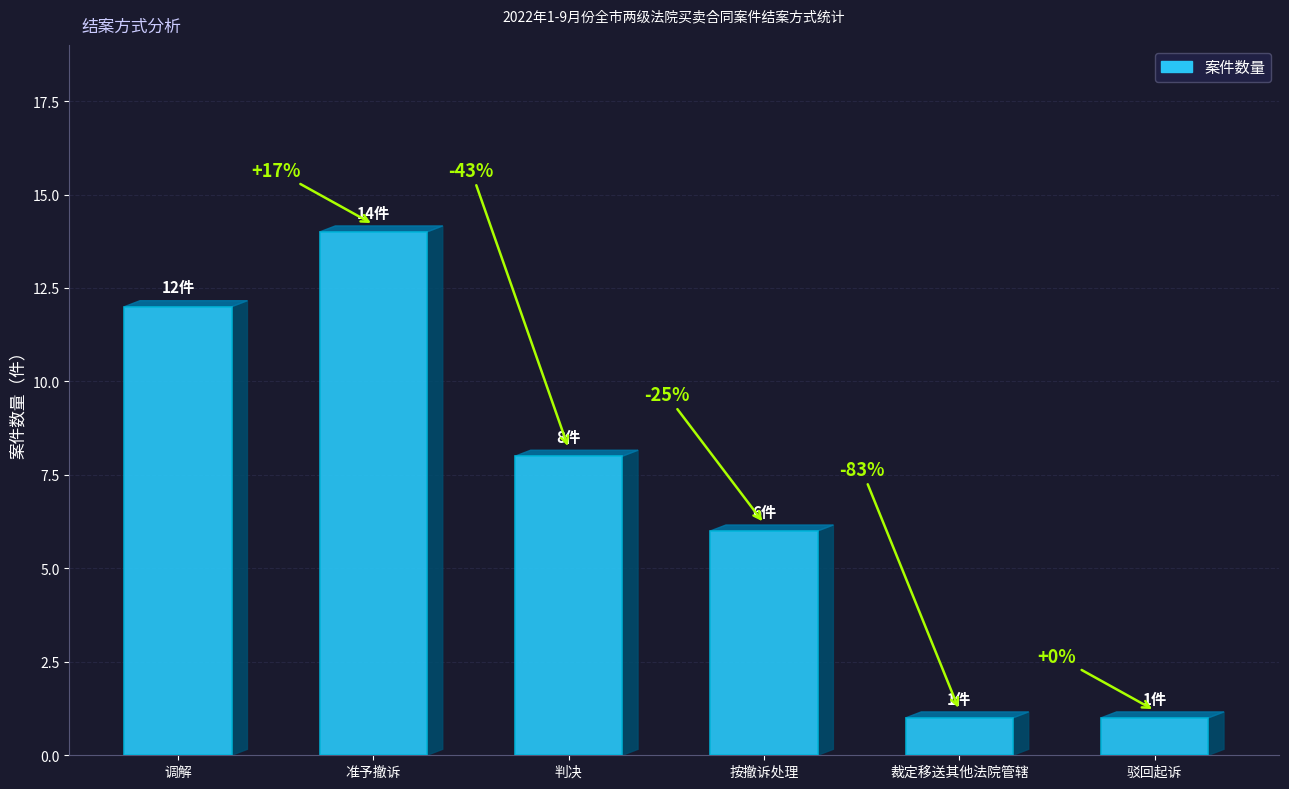

What is the difference between the values at 裁定移送其他法院管辖 and 调解?

11